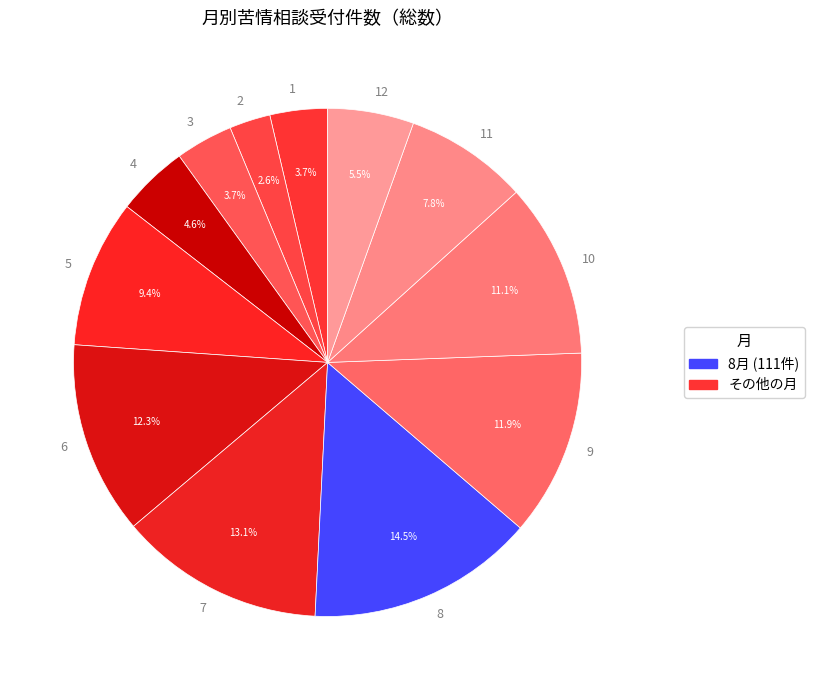

Count the number of slices in the pie.

12